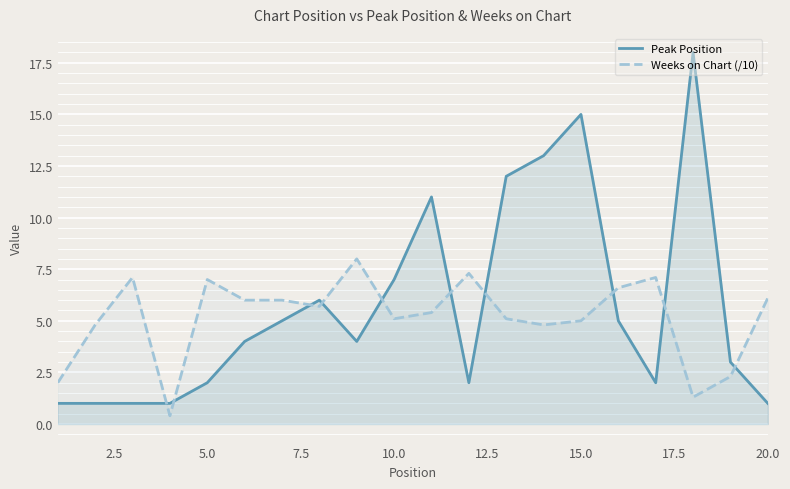

The Peak Position series shows 3.3 at 10.0. True or false?

False